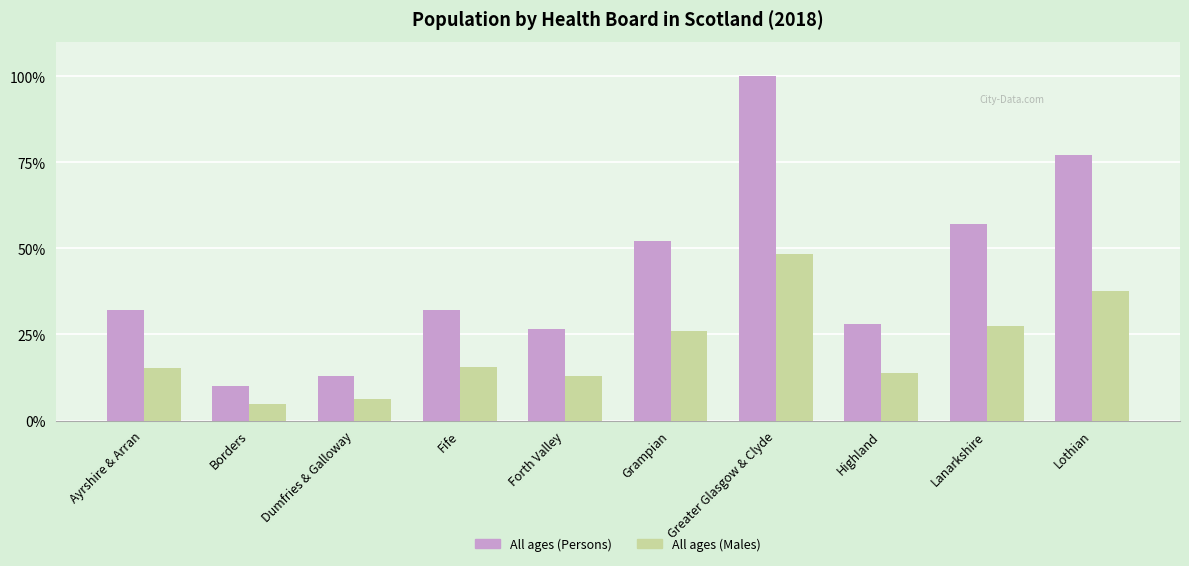

What is the total value across all series at Lothian?

114.9